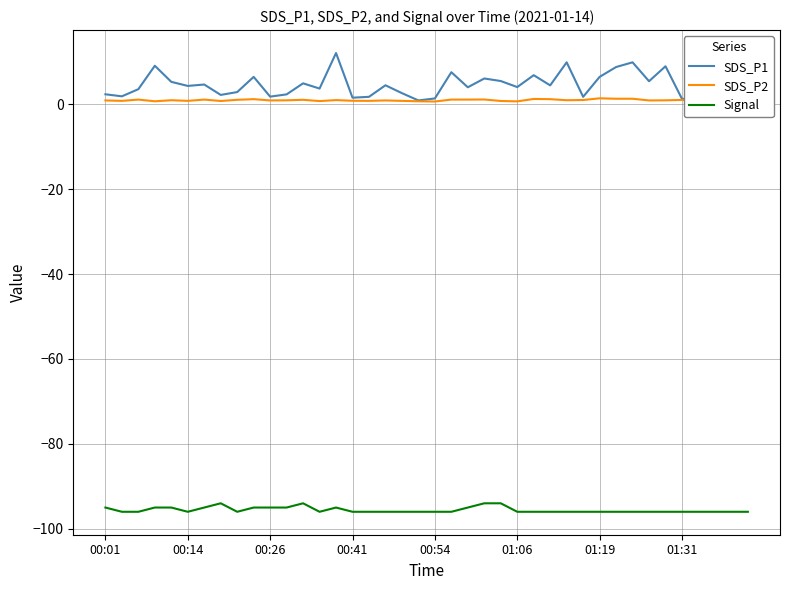

True or false: Signal and SDS_P1 intersect in this chart.

False